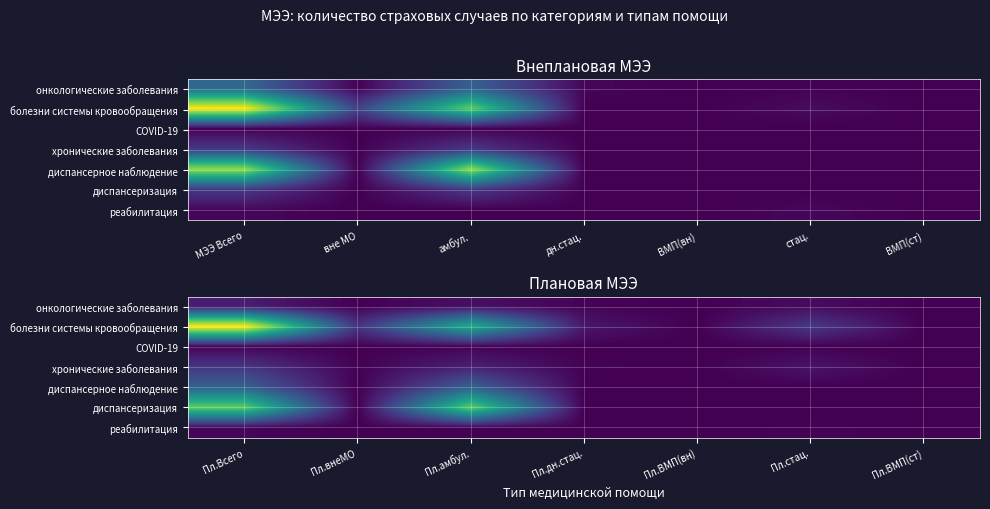

At which label does реабилитация reach its peak?

Пл.Всего